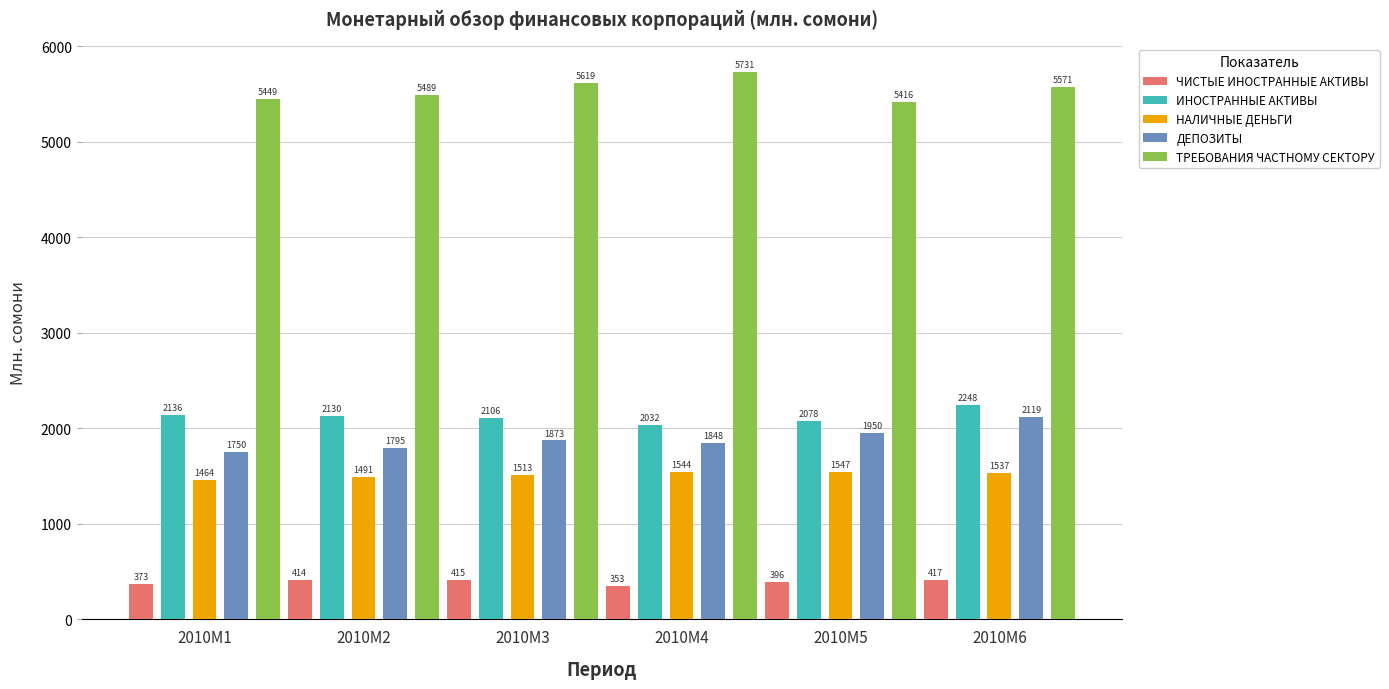

How many values in the ДЕПОЗИТЫ series are below 1873?

3